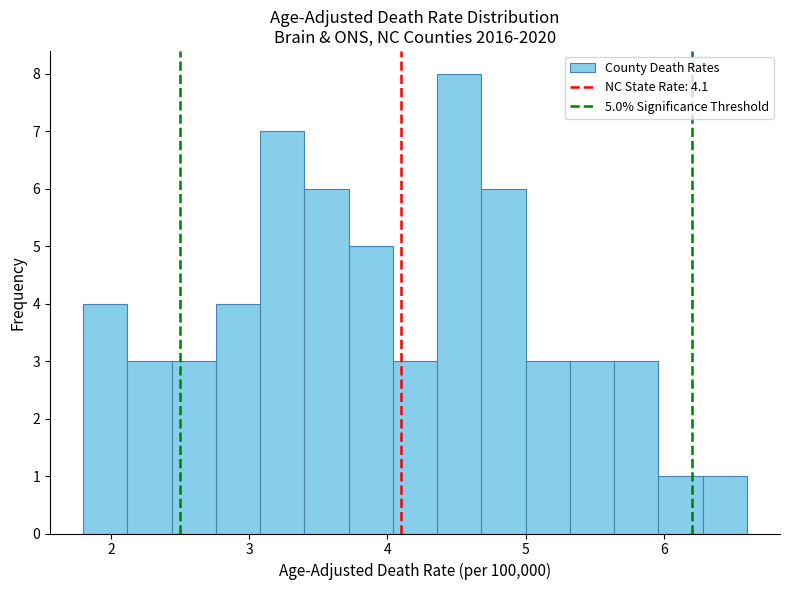

Around what value on the x-axis is the tallest bar? Give the approximate position of its centre, as read against the axis.

4.5